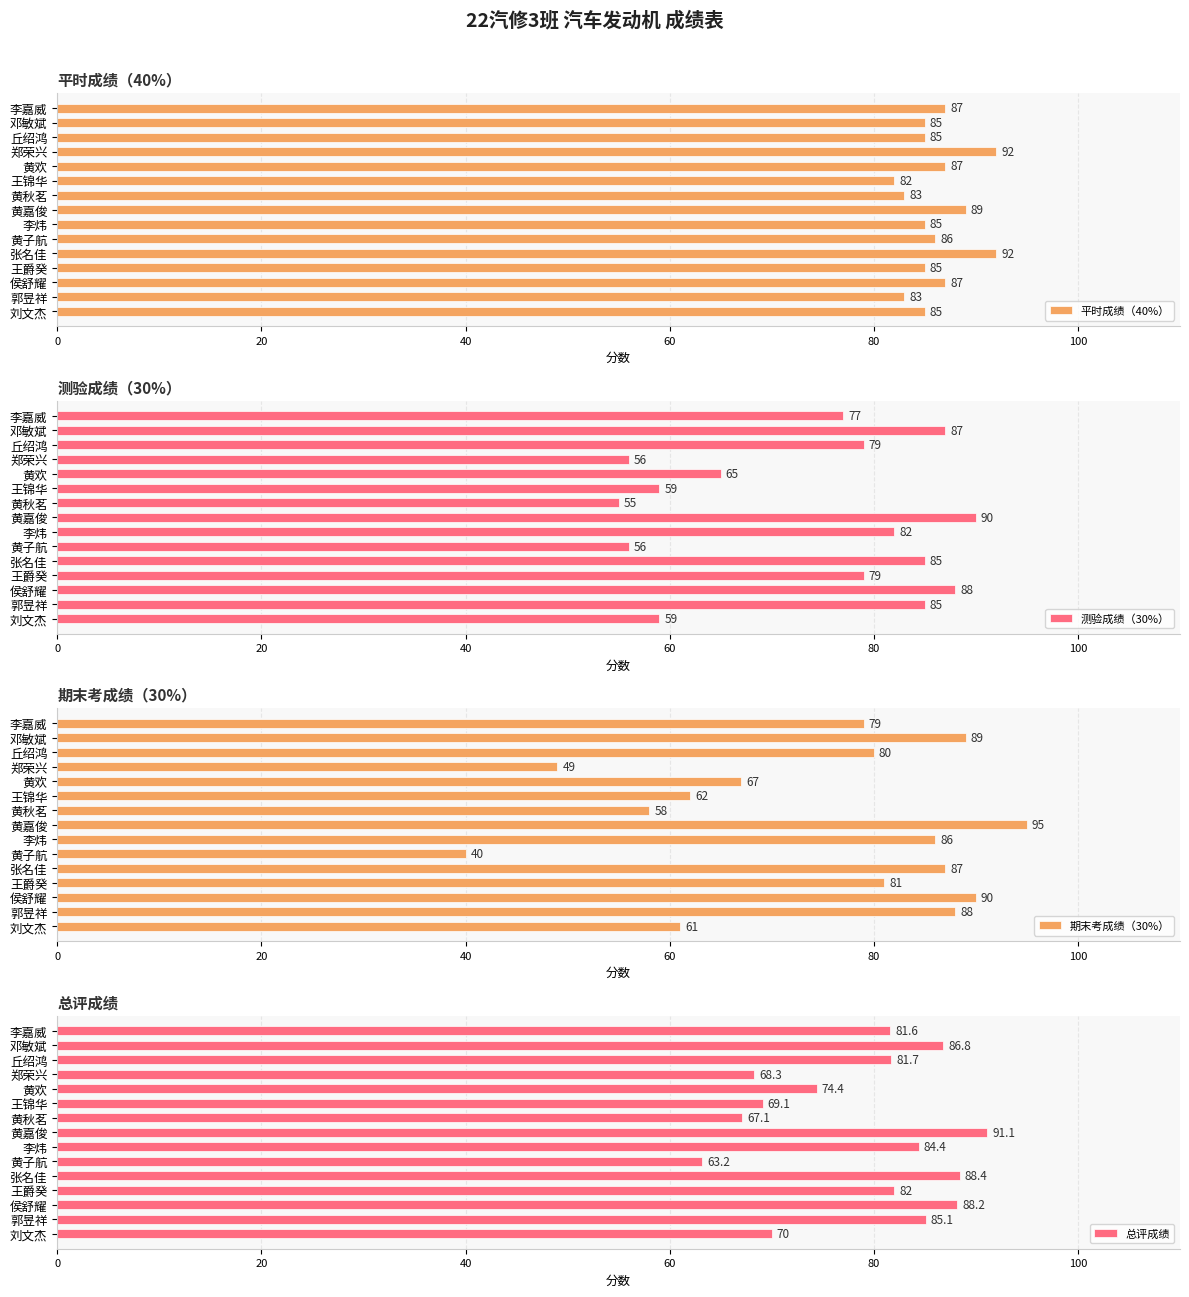

What is the sum of the 平时成绩（40%） values at 李炜 and 丘绍鸿?

170